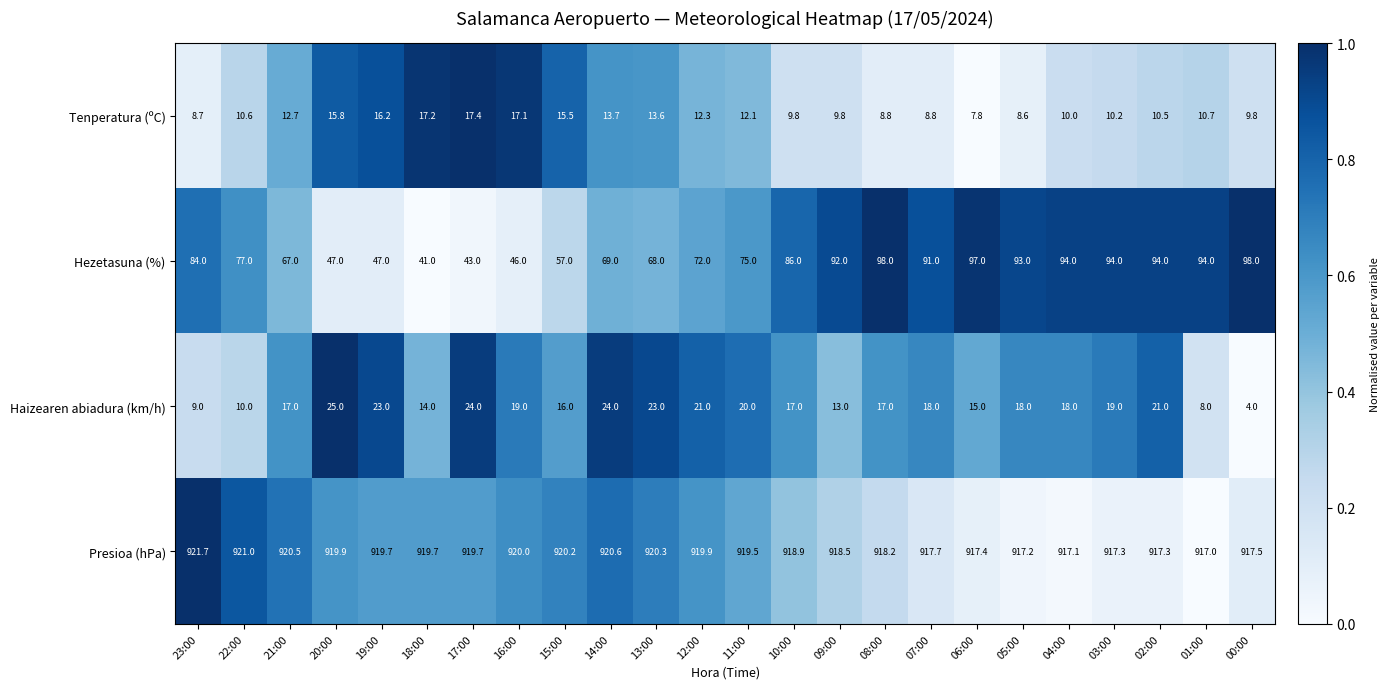

Which label corresponds to the largest value in the chart?

23:00